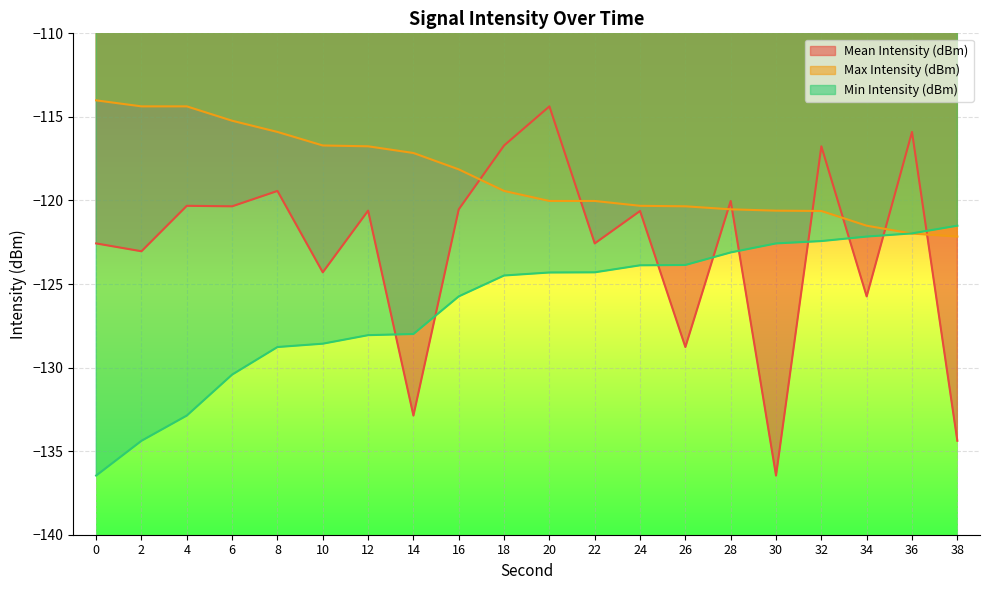

Where do Max Intensity (dBm) and Min Intensity (dBm) first cross each other?

34 and 36